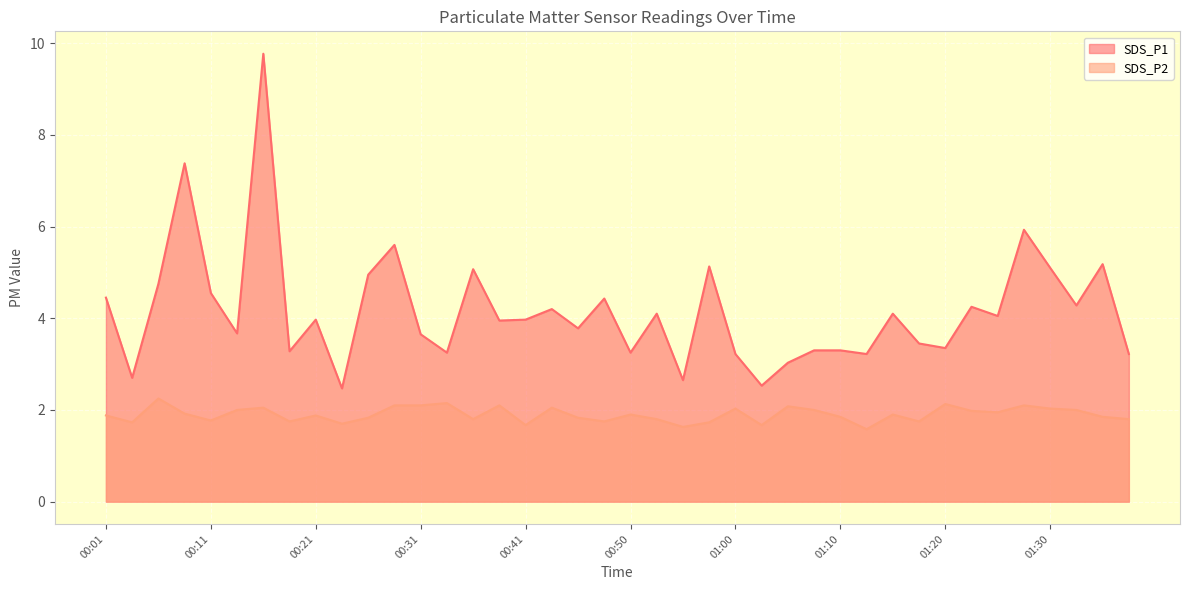

What is the value of the SDS_P2 point at the 39th from the left?

1.9